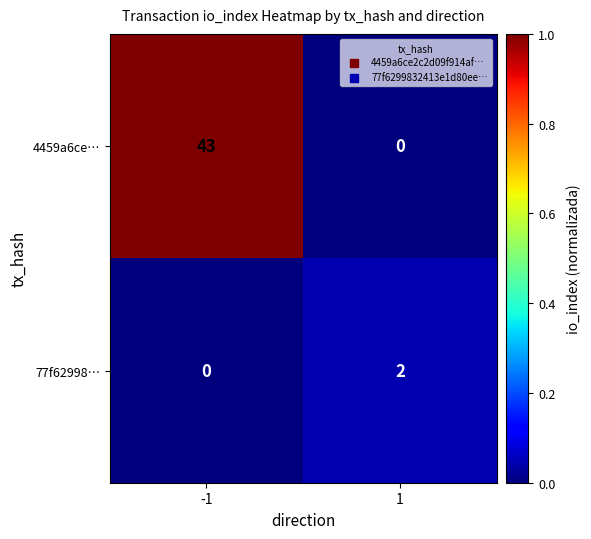

Between -1 and 1, which series saw the biggest shift?

4459a6ce…